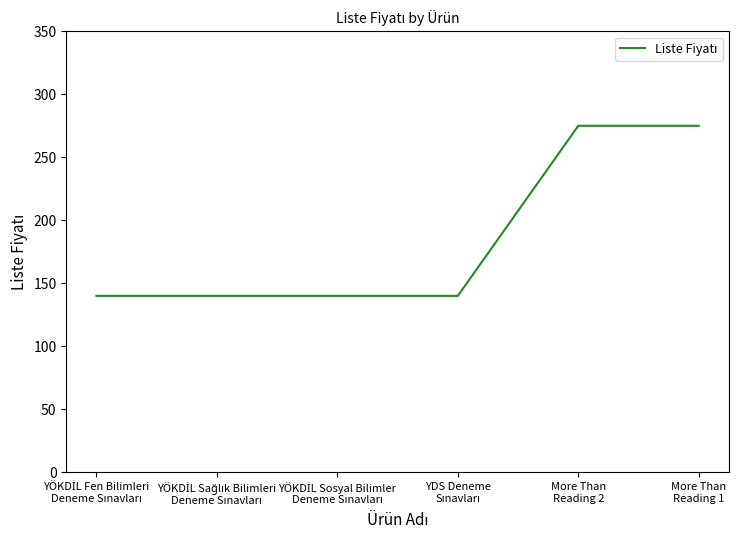

True or false: the data has more than 2 interior local peaks.

False